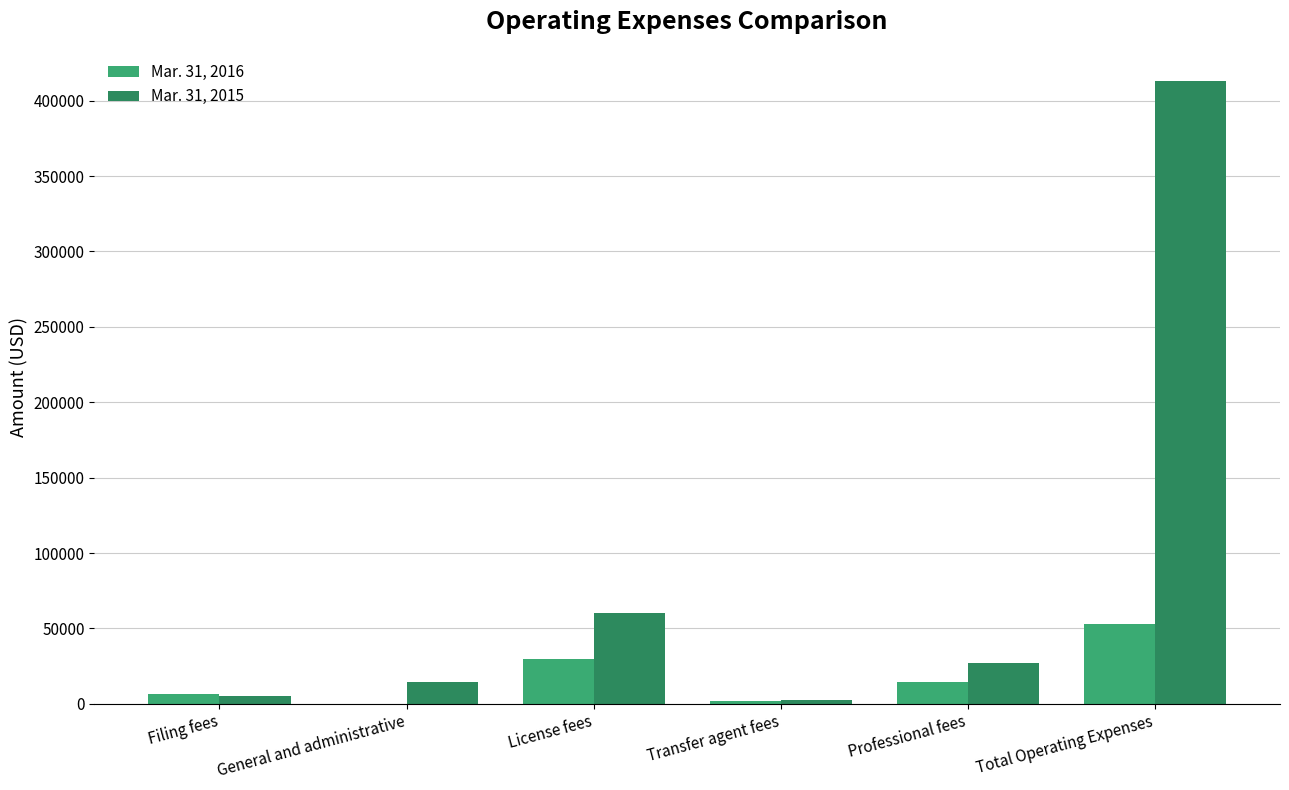

Where is Mar. 31, 2016 nearest to the value 26591?

License fees